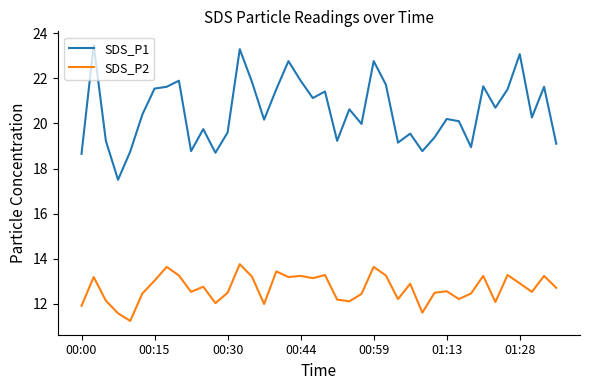

Which series has the largest range (max minus min)?

SDS_P1